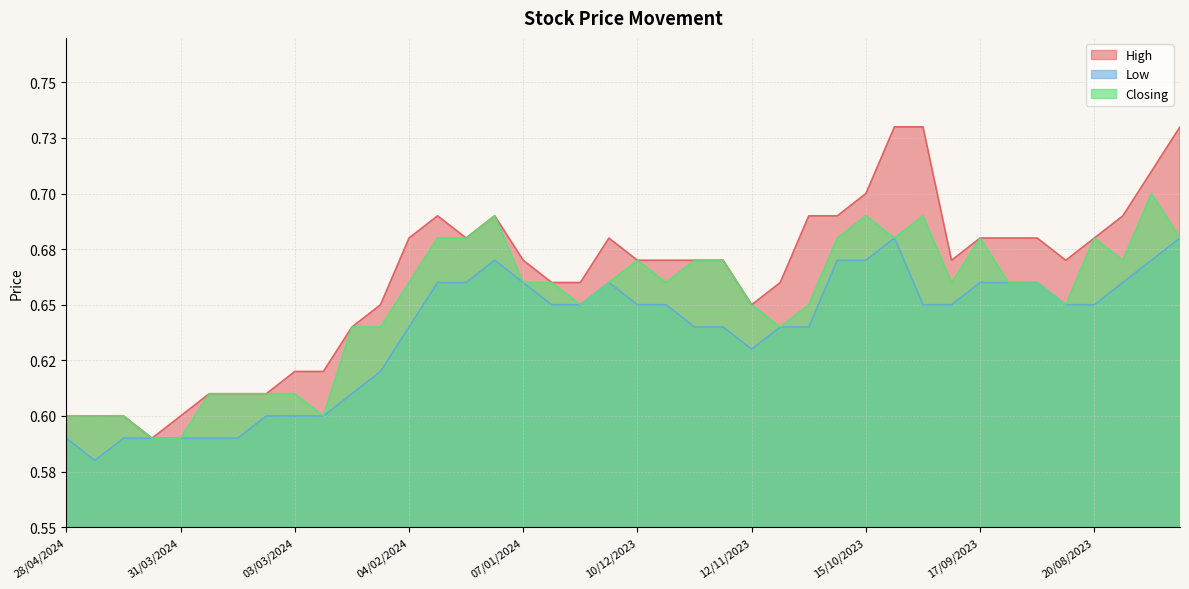

Between 24/09/2023 and 27/08/2023, which series saw the biggest shift?

Closing